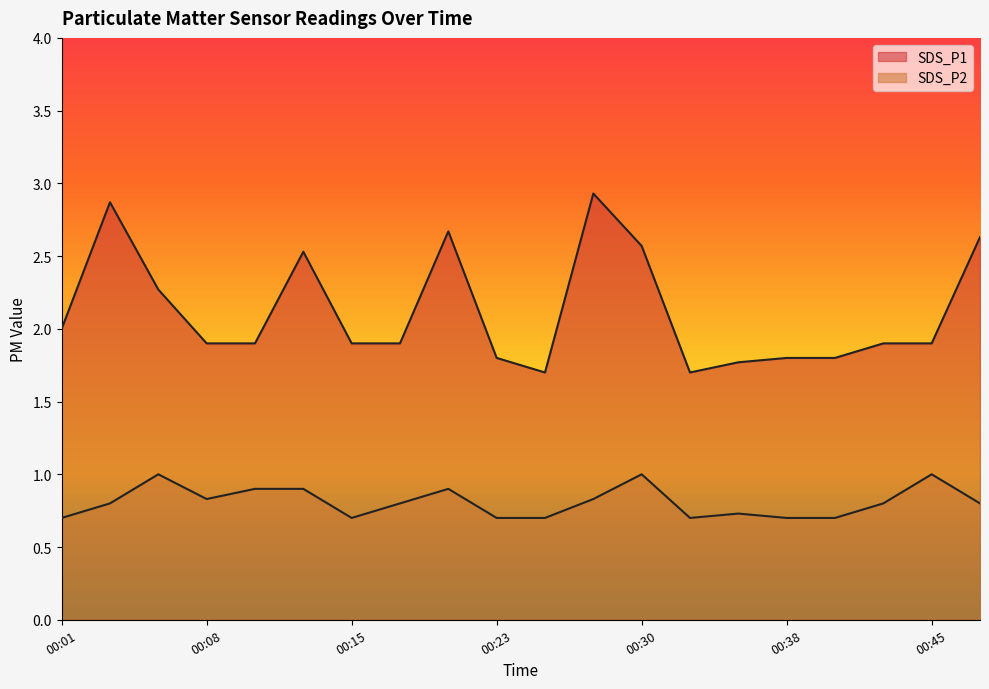

True or false: SDS_P2 has a value of 0.7 at 00:01.

True